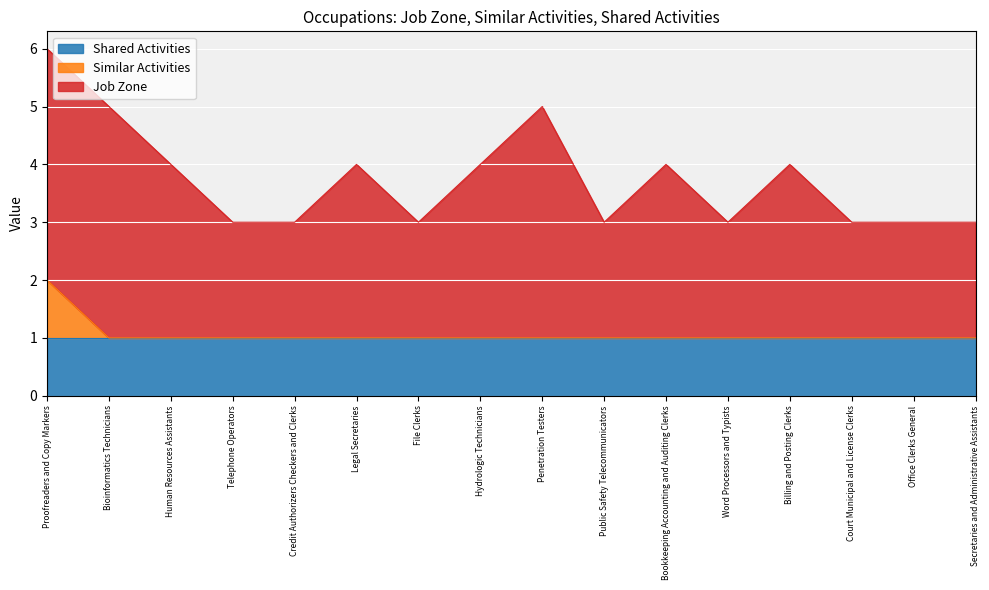

Where is the first local maximum for Job Zone?

Legal Secretaries